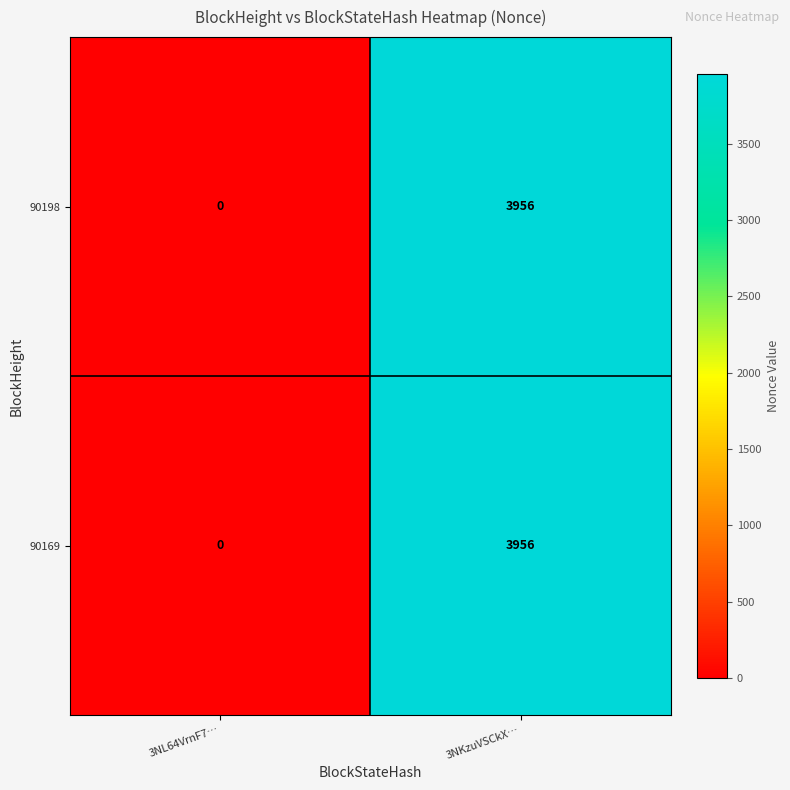

How many positive values does the 90198 series have?

1